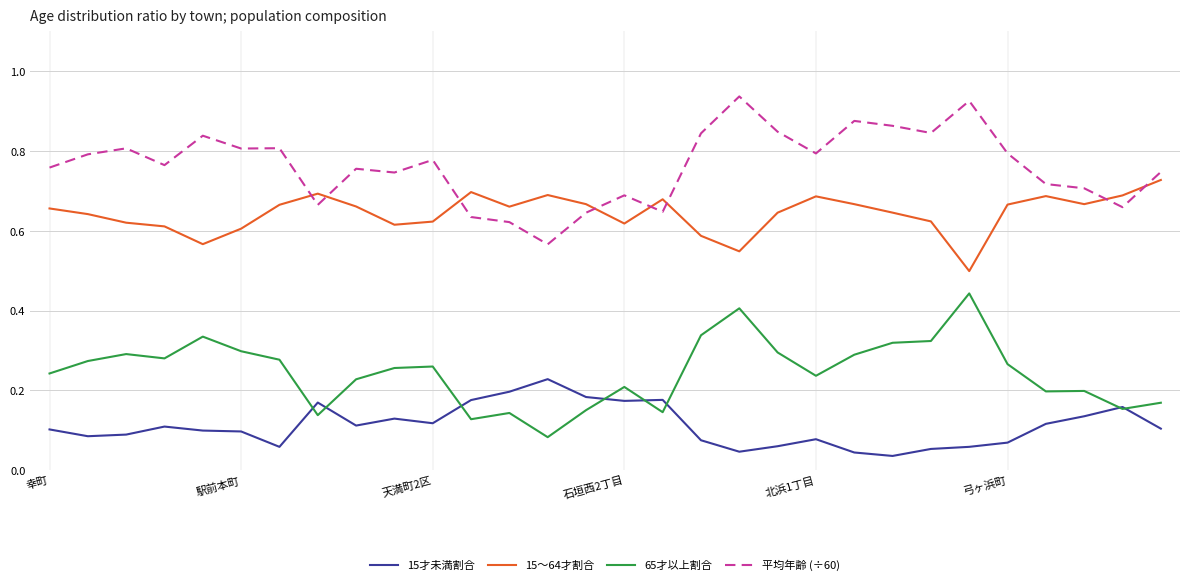

How many interior local valleys does the 15～64才割合 series have?

7